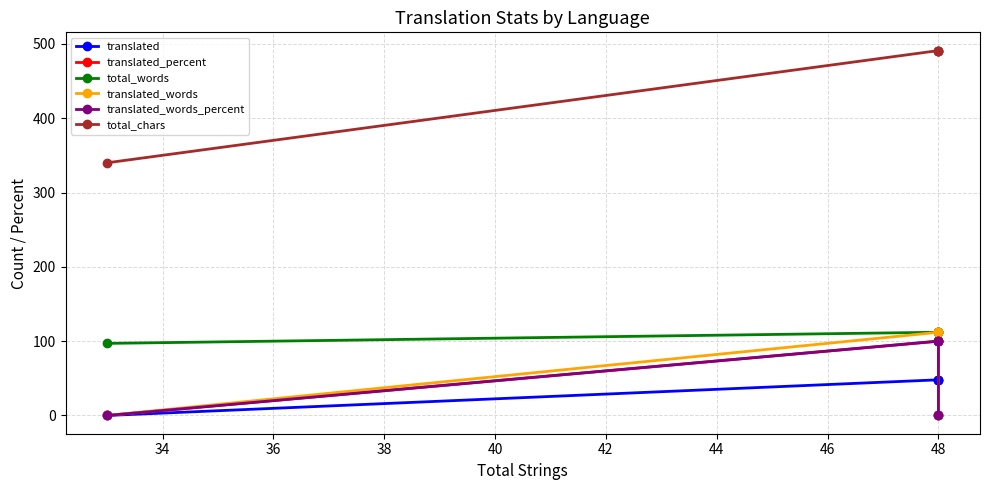

What is the difference between the second highest and minimum values in the translated_words series?

112